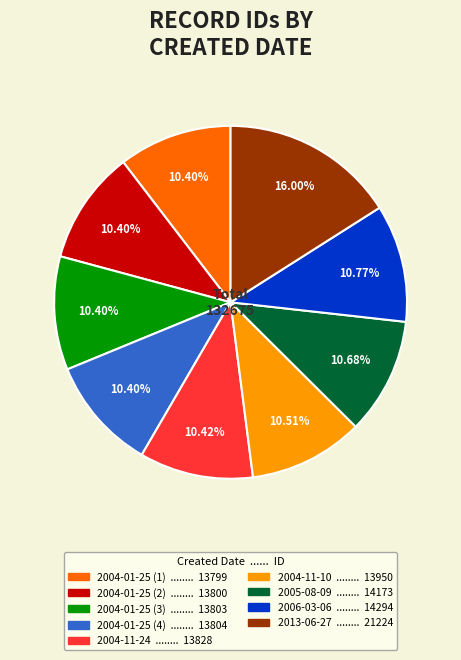

What is the ratio of the value at 2004-01-25 (1) to the value at 2004-01-25 (2)?

1.0